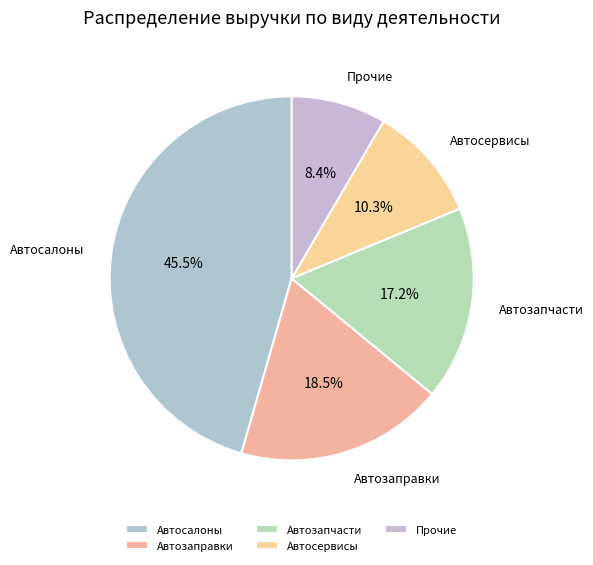

What is the ratio of the value at Прочие to the value at Автозапчасти?

0.5